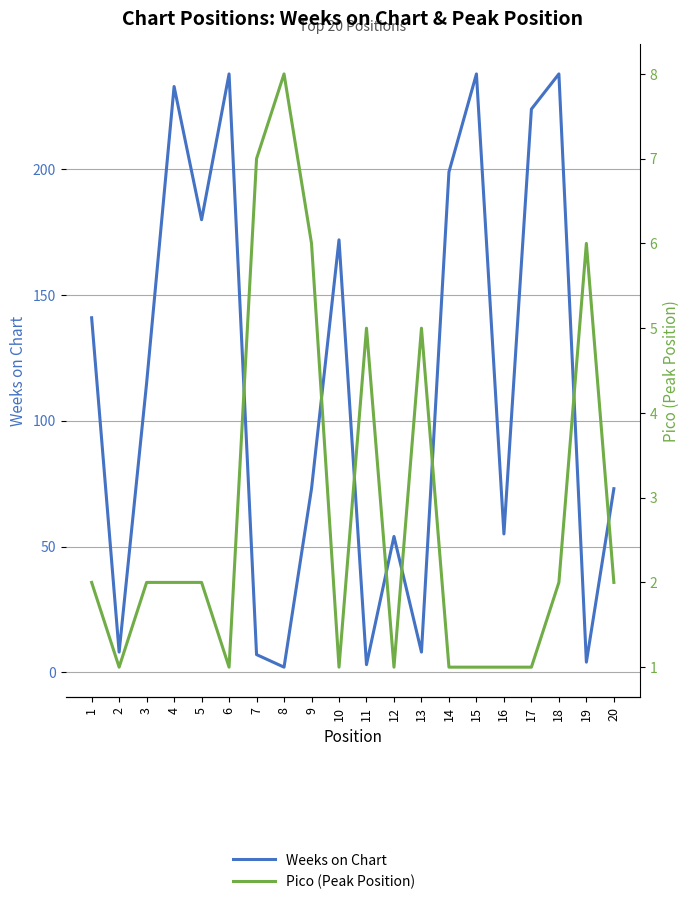

What is the sum of the Weeks on Chart values at 19 and 4?

237